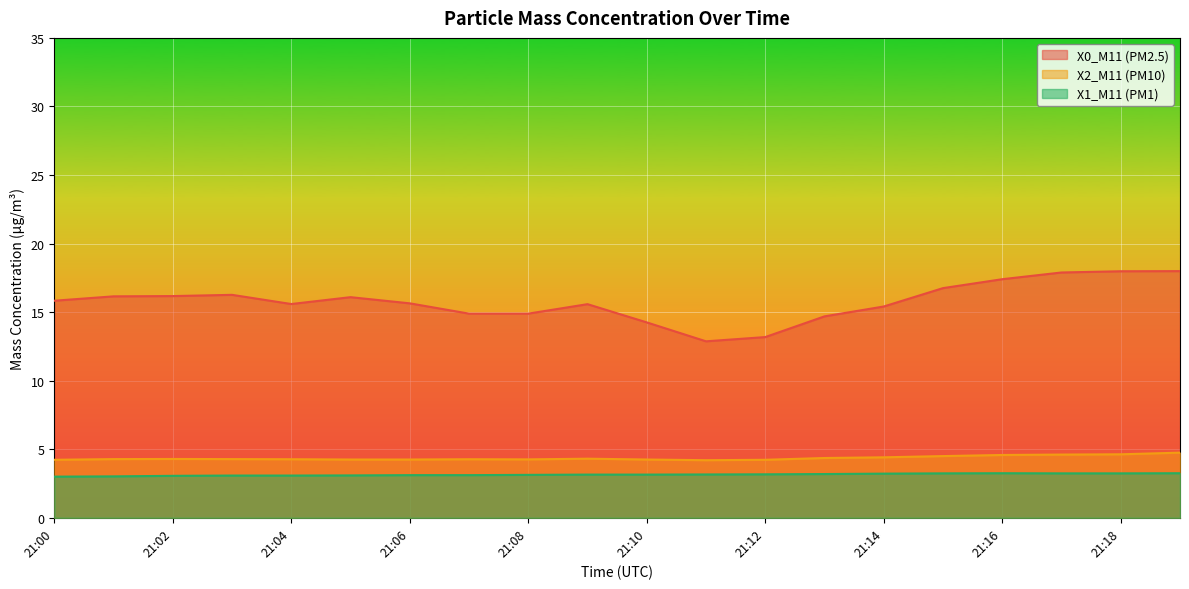

What is the smallest value displayed?

3.0